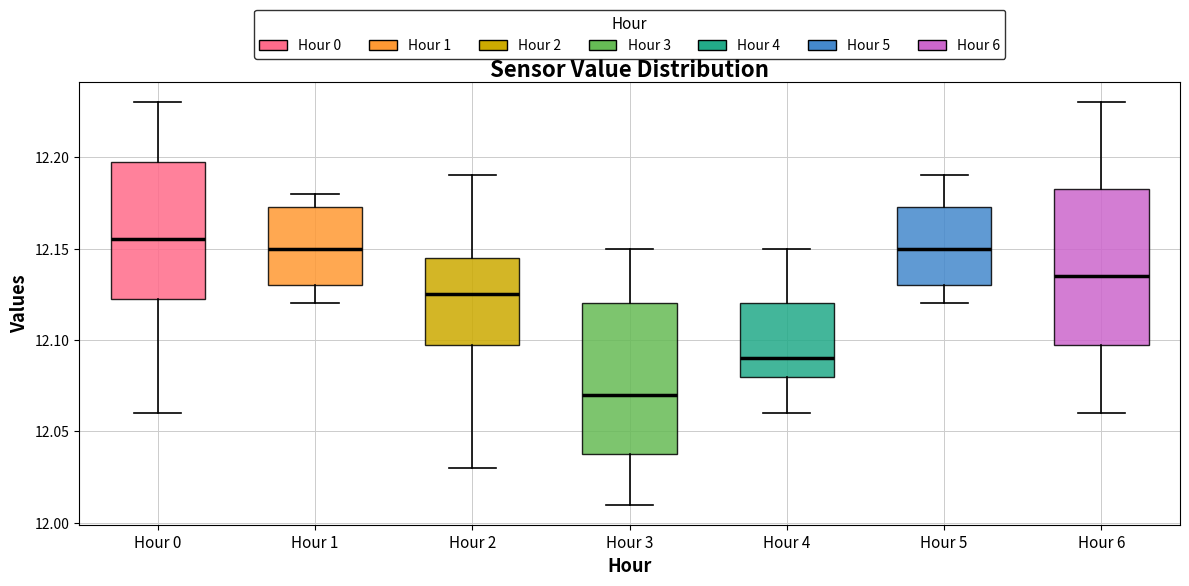

Which box has the highest median line?

Hour 0